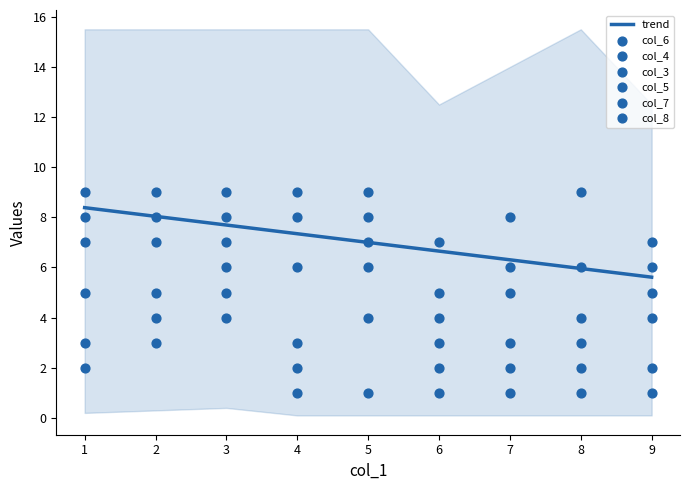

Which series has the widest spread of Y values?

col_6